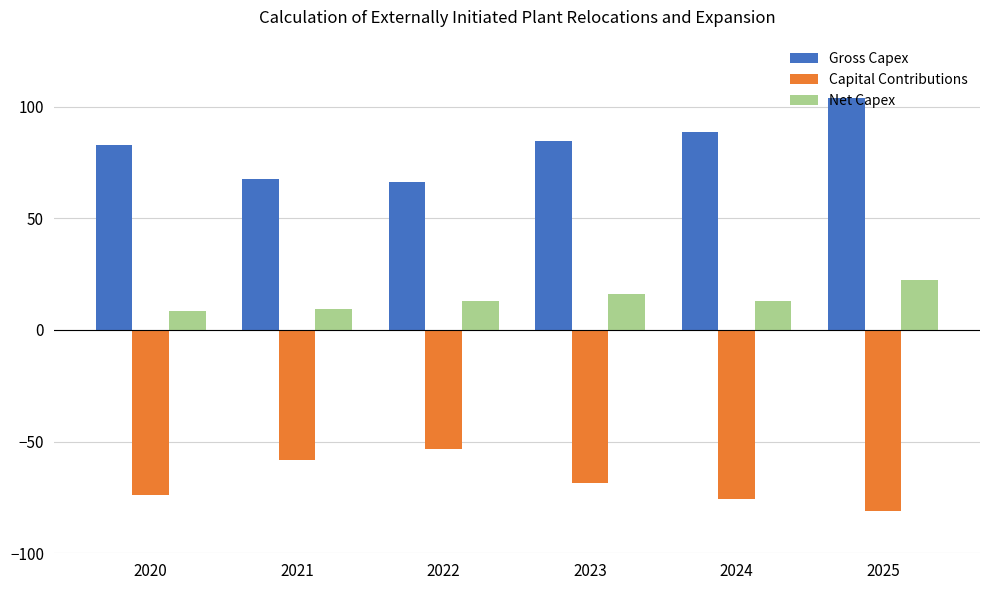

What is the greatest value displayed?

103.7